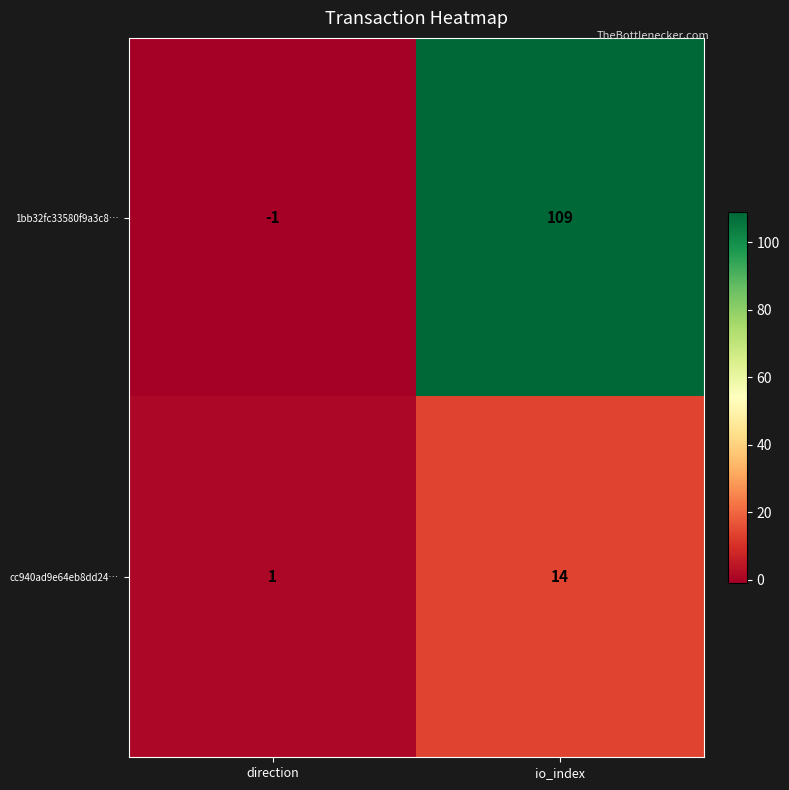

Reading left to right, extract all data points from this chart.

1bb32fc33580f9a3c8…: direction=-1	io_index=109
cc940ad9e64eb8dd24…: direction=1	io_index=14